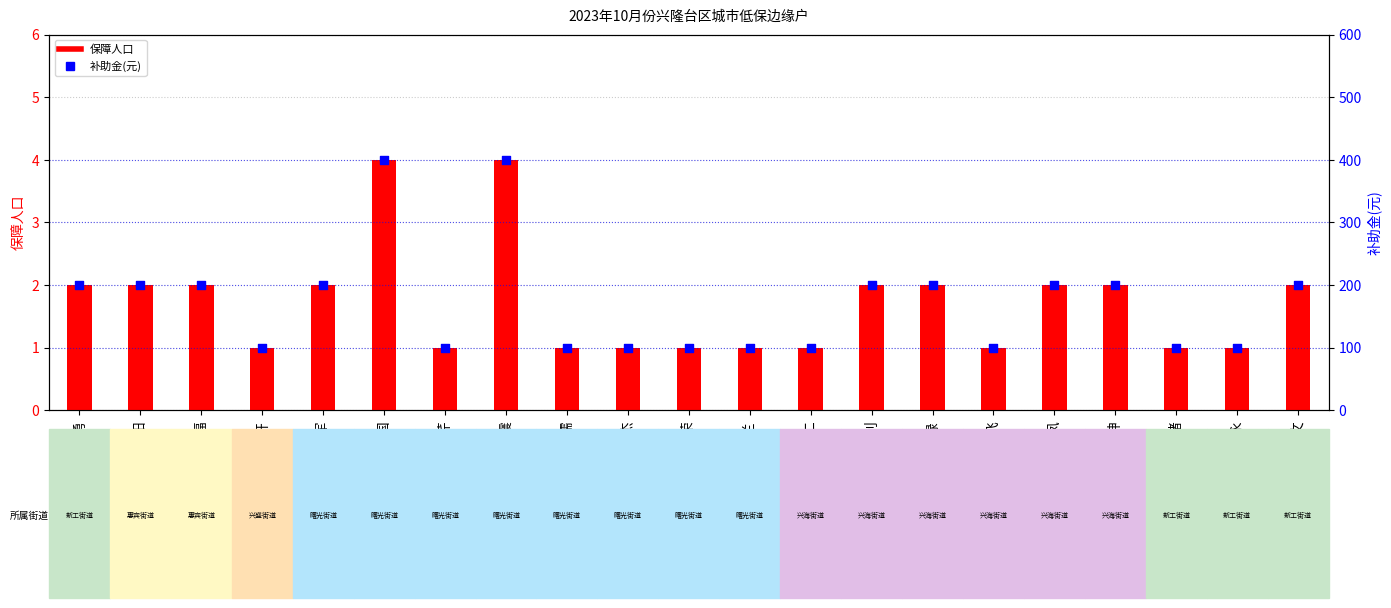

Which series has the largest total across all categories?

补助金(元)